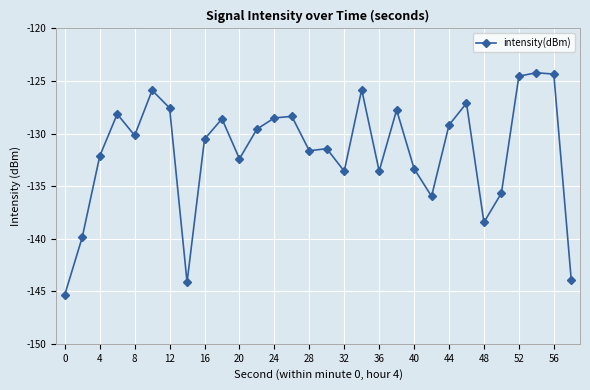

What is the greatest value displayed?

-124.2